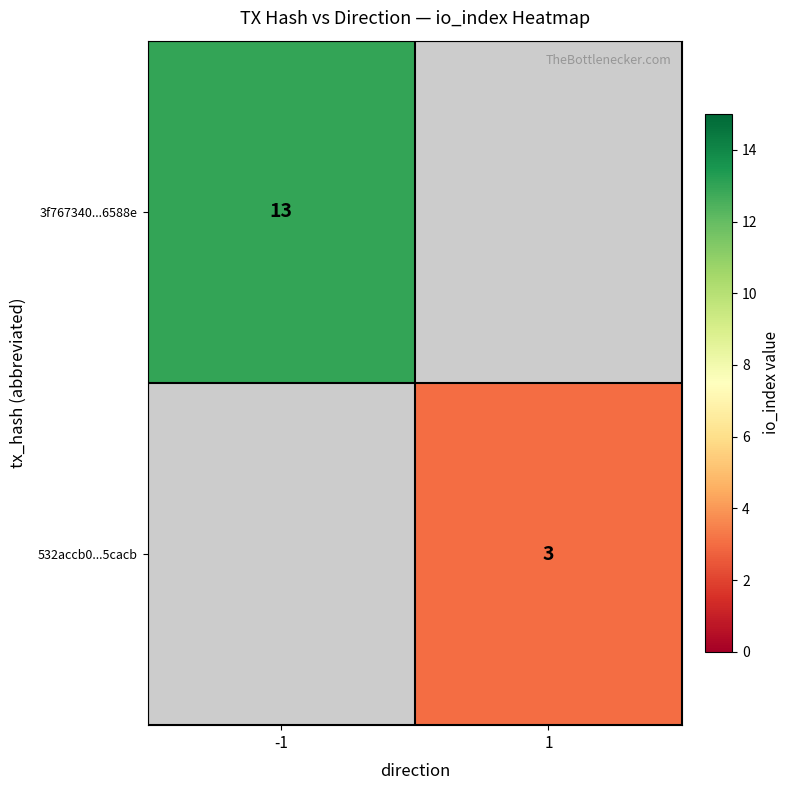

True or false: 3f767340...6588e has a value of 17 at -1.

False